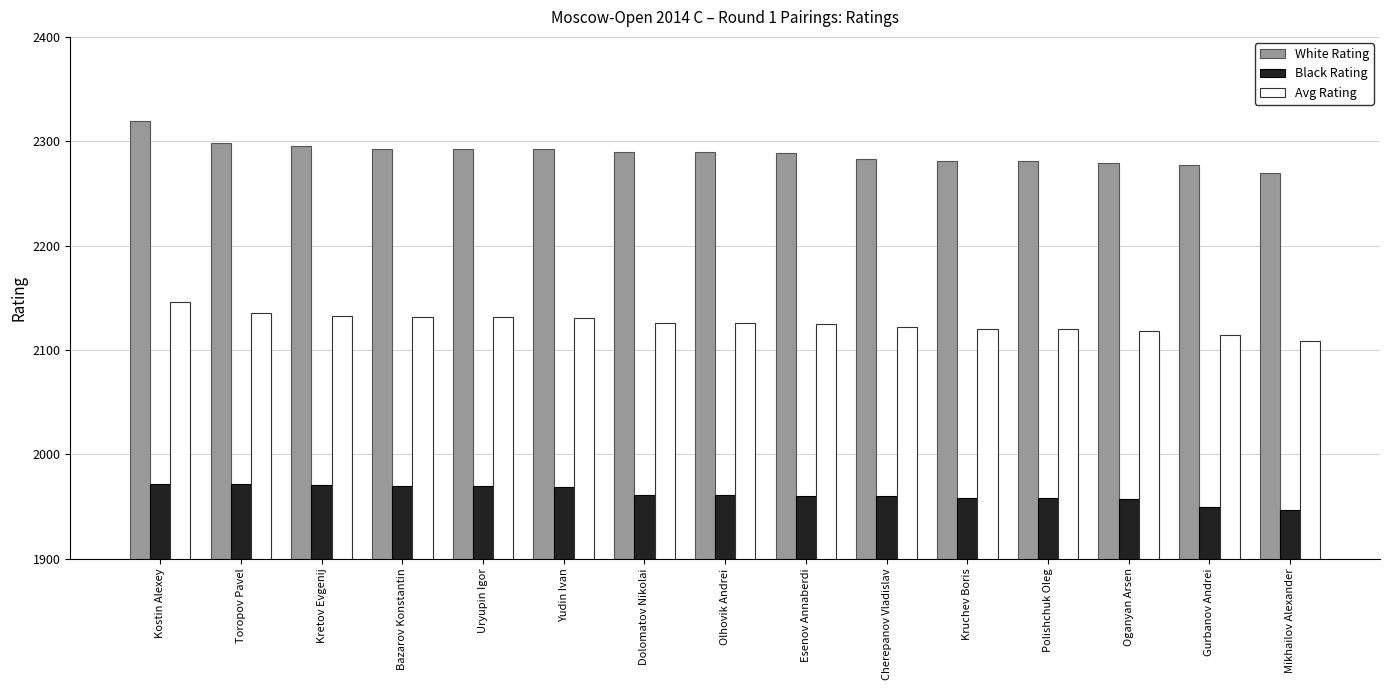

Which series has the largest range (max minus min)?

White Rating